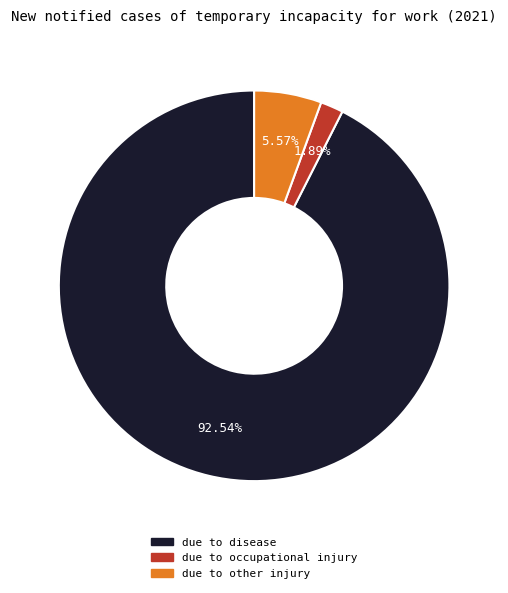

To the nearest percent, what is the difference between the due to occupational injury and due to other injury slice percentages?

4%